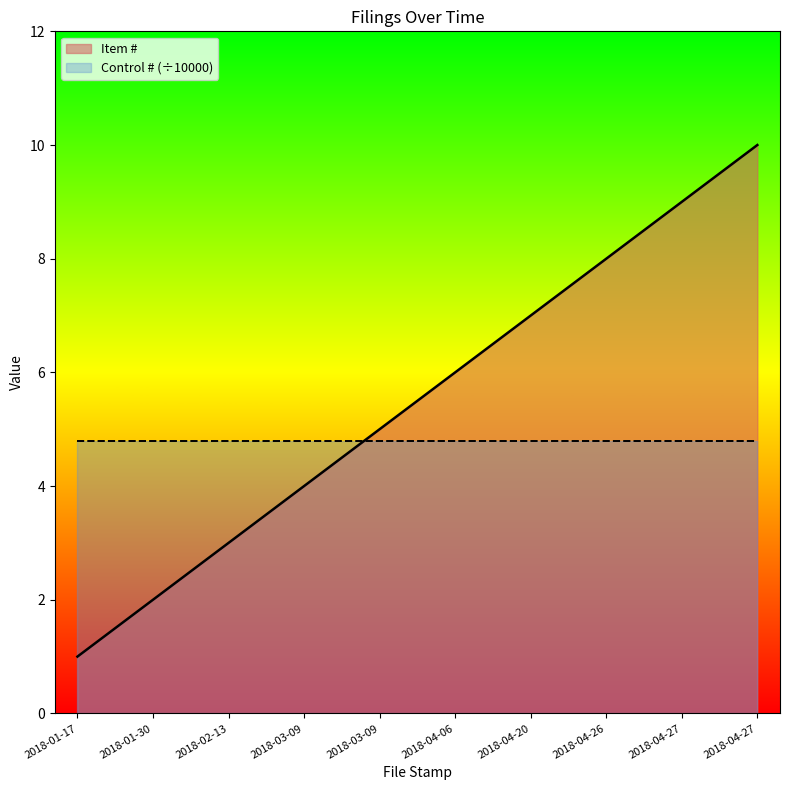

What is the label of the 9th point from the right?

2018-01-30